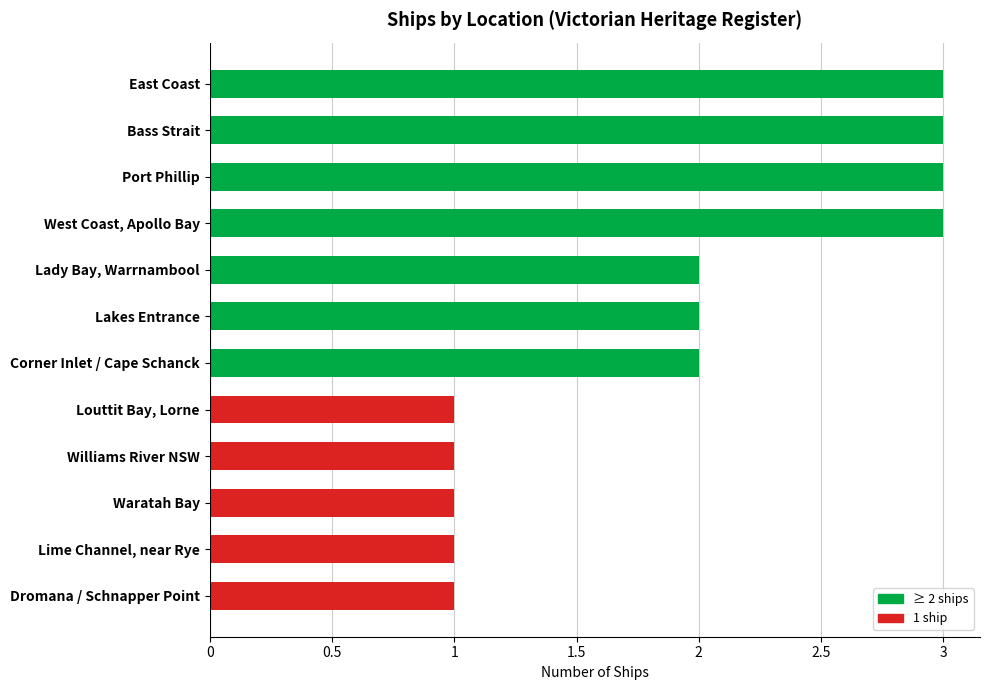

Reading top to bottom, transcribe all the data shown in this chart.

East Coast=3	Bass Strait=3	Port Phillip=3	West Coast, Apollo Bay=3	Lady Bay, Warrnambool=2	Lakes Entrance=2	Corner Inlet / Cape Schanck=2	Louttit Bay, Lorne=1	Williams River NSW=1	Waratah Bay=1	Lime Channel, near Rye=1	Dromana / Schnapper Point=1